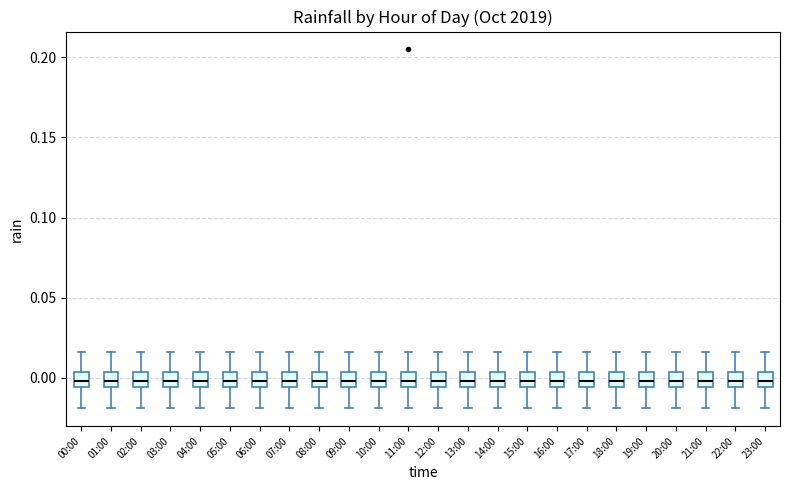

Reading left to right, transcribe this box plot: for each box, give where its median line is, the range the box spans, and where its two whiskers end, as read against the y-axis. The values are not printed on the chart, so give them approximately, as read against the axis.

00:00: median 0.000, box -0.005 to 0.005, whiskers -0.020 to 0.015
01:00: median 0.000, box -0.005 to 0.005, whiskers -0.020 to 0.015
02:00: median 0.000, box -0.005 to 0.005, whiskers -0.020 to 0.015
03:00: median 0.000, box -0.005 to 0.005, whiskers -0.020 to 0.015
04:00: median 0.000, box -0.005 to 0.005, whiskers -0.020 to 0.015
05:00: median 0.000, box -0.005 to 0.005, whiskers -0.020 to 0.015
06:00: median 0.000, box -0.005 to 0.005, whiskers -0.020 to 0.015
07:00: median 0.000, box -0.005 to 0.005, whiskers -0.020 to 0.015
08:00: median 0.000, box -0.005 to 0.005, whiskers -0.020 to 0.015
09:00: median 0.000, box -0.005 to 0.005, whiskers -0.020 to 0.015
10:00: median 0.000, box -0.005 to 0.005, whiskers -0.020 to 0.015
11:00: median 0.000, box -0.005 to 0.005, whiskers -0.020 to 0.015
12:00: median 0.000, box -0.005 to 0.005, whiskers -0.020 to 0.015
13:00: median 0.000, box -0.005 to 0.005, whiskers -0.020 to 0.015
14:00: median 0.000, box -0.005 to 0.005, whiskers -0.020 to 0.015
15:00: median 0.000, box -0.005 to 0.005, whiskers -0.020 to 0.015
16:00: median 0.000, box -0.005 to 0.005, whiskers -0.020 to 0.015
17:00: median 0.000, box -0.005 to 0.005, whiskers -0.020 to 0.015
18:00: median 0.000, box -0.005 to 0.005, whiskers -0.020 to 0.015
19:00: median 0.000, box -0.005 to 0.005, whiskers -0.020 to 0.015
20:00: median 0.000, box -0.005 to 0.005, whiskers -0.020 to 0.015
21:00: median 0.000, box -0.005 to 0.005, whiskers -0.020 to 0.015
22:00: median 0.000, box -0.005 to 0.005, whiskers -0.020 to 0.015
23:00: median 0.000, box -0.005 to 0.005, whiskers -0.020 to 0.015